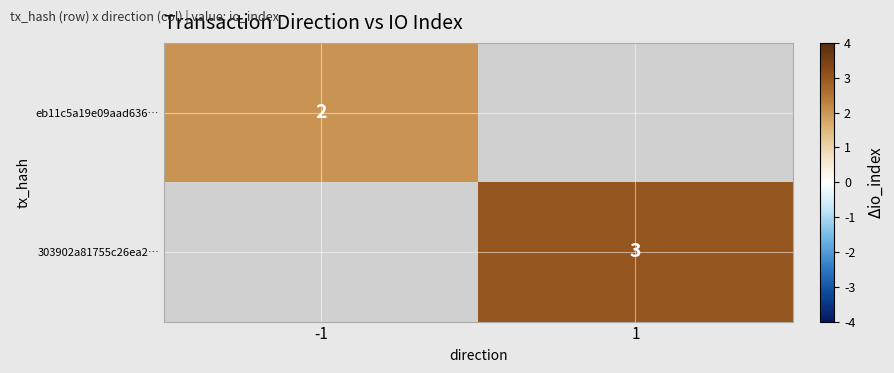

True or false: 303902a81755c26ea2… has a value of 4 at 1.

False